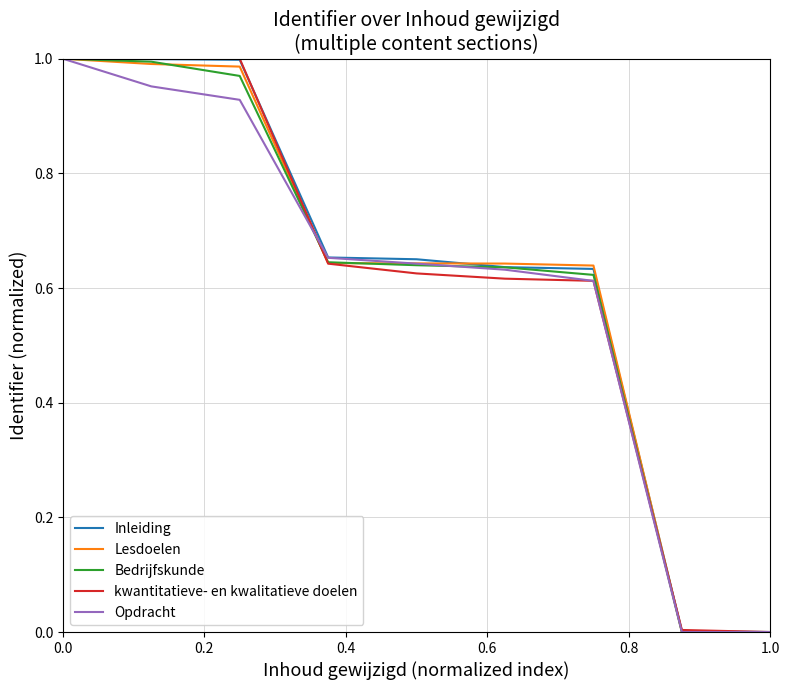

Is this an area chart (filled region under the line)?

No